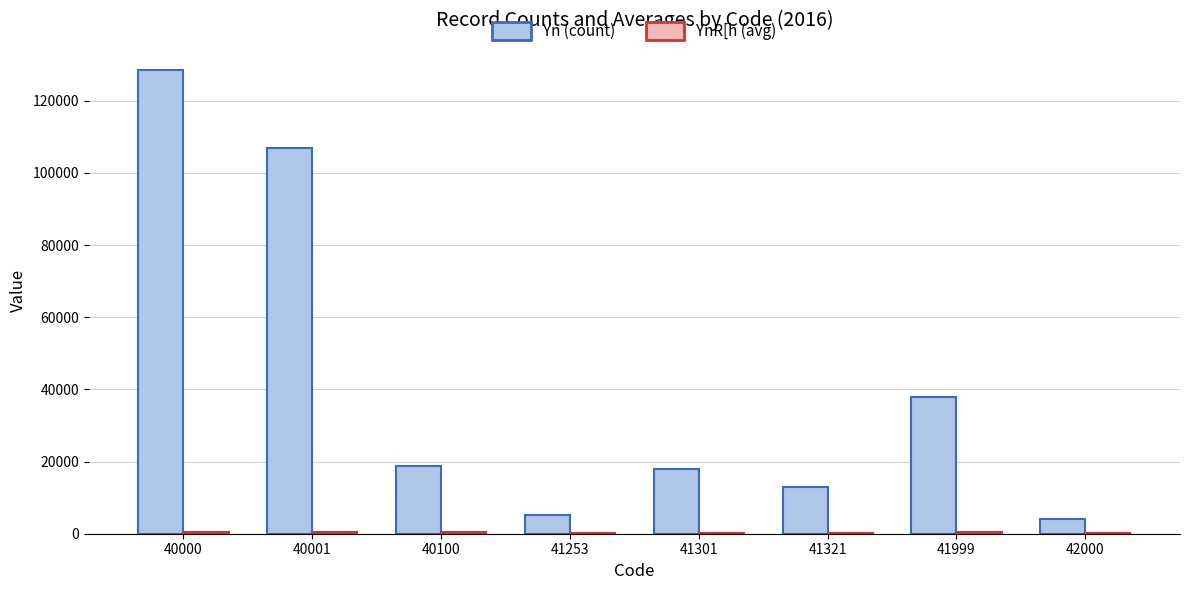

How many distinct data groups are displayed?

2